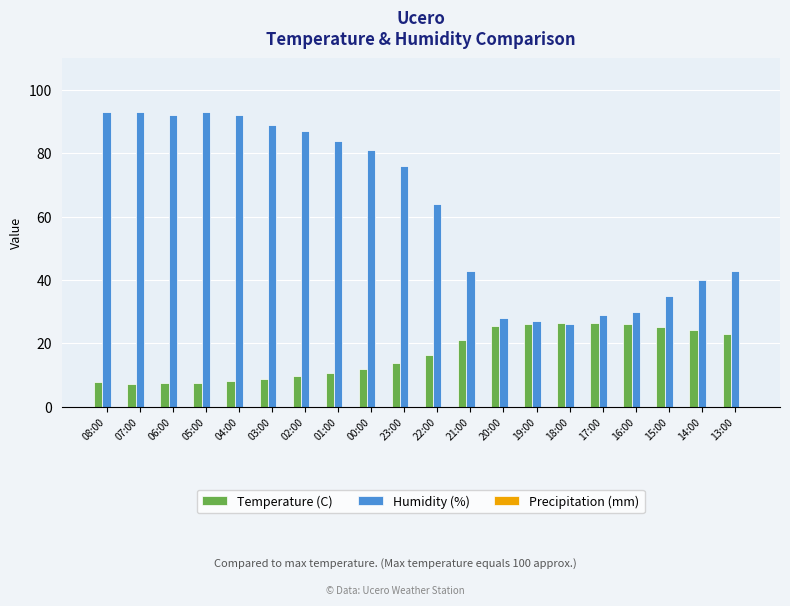

Between 03:00 and 21:00, which series saw the biggest shift?

Humidity (%)